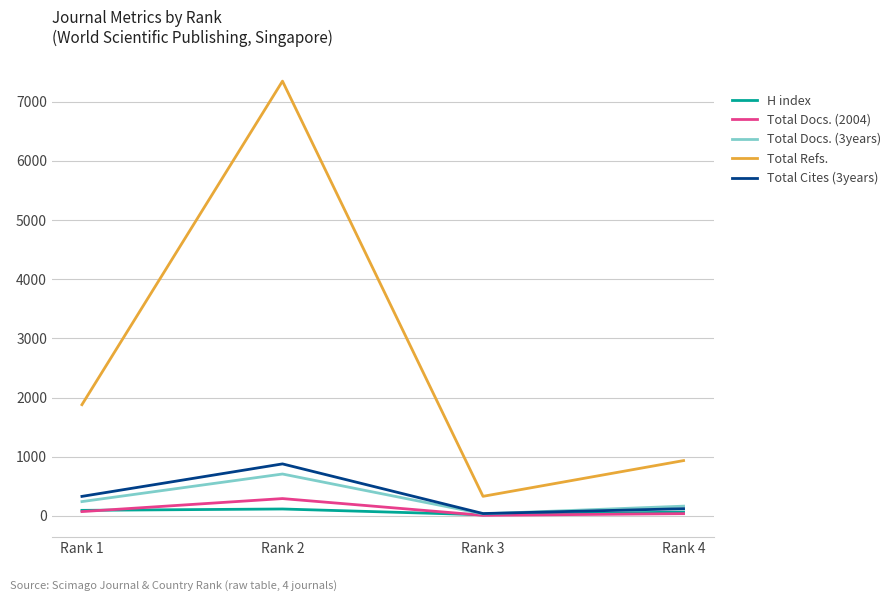

What is the difference between the highest and lowest values at Rank 1?

1807